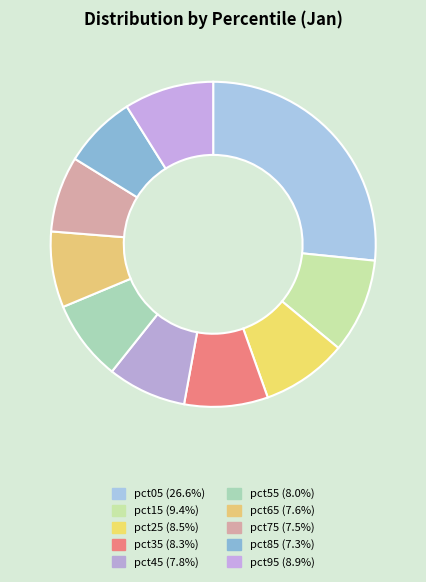

Count the number of slices in the pie.

10